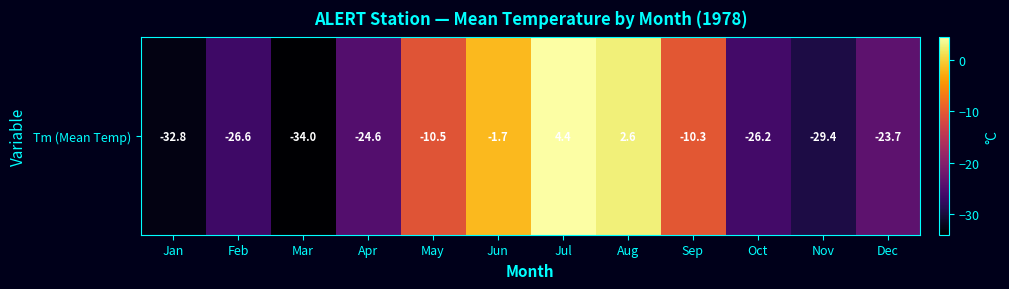

The chart shows a value of -33.7 at Apr. True or false?

False